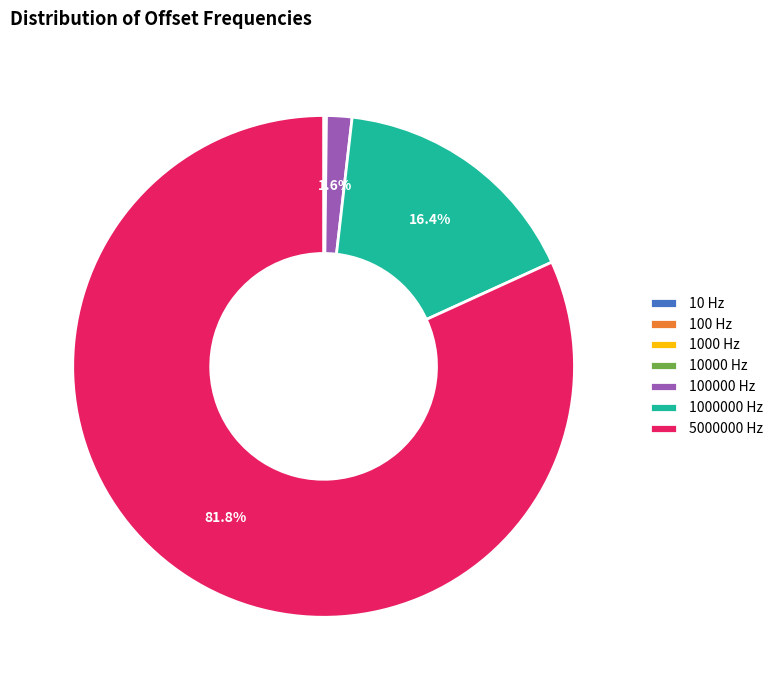

Which slice is the largest?

5000000 Hz